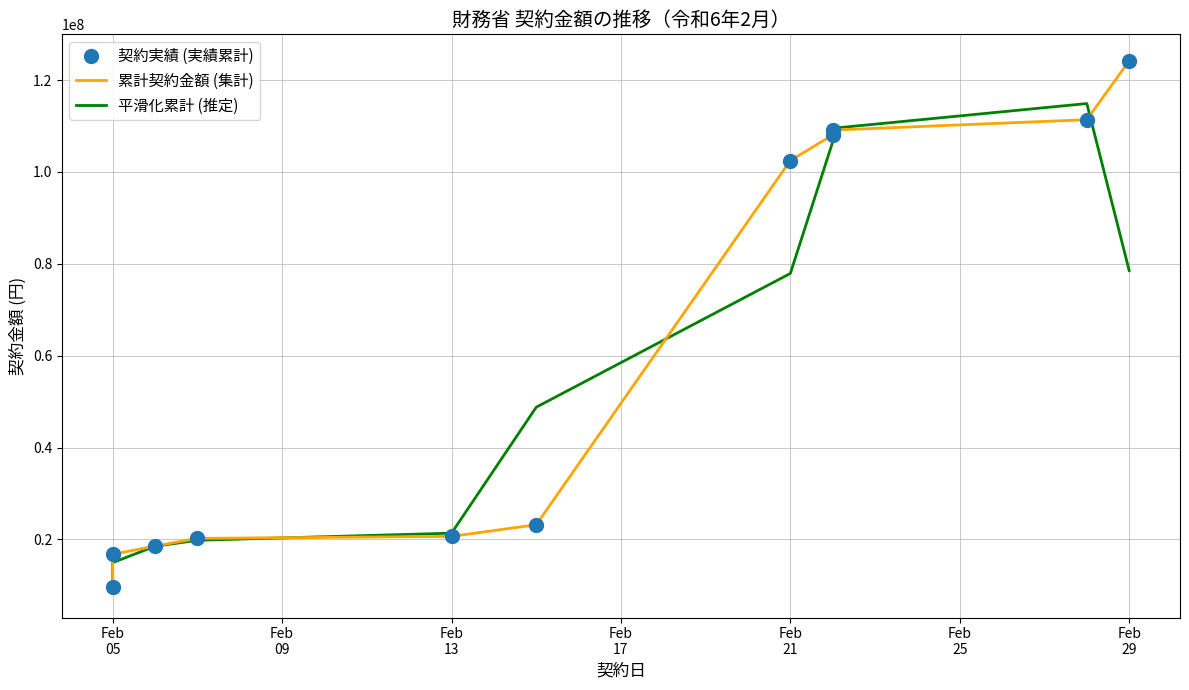

Is this an area chart (filled region under the line)?

No